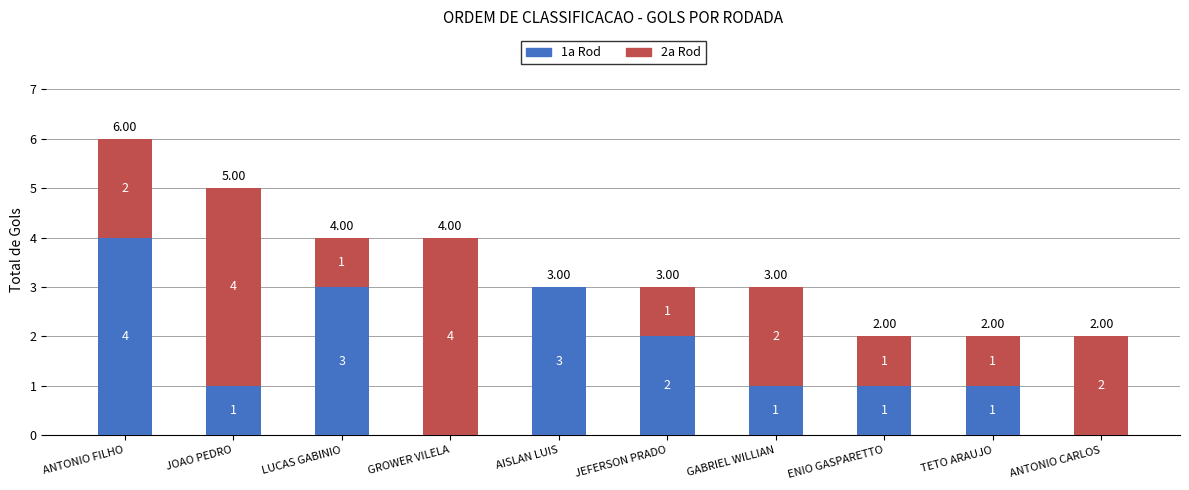

What is the sum of all 1a Rod values?

16